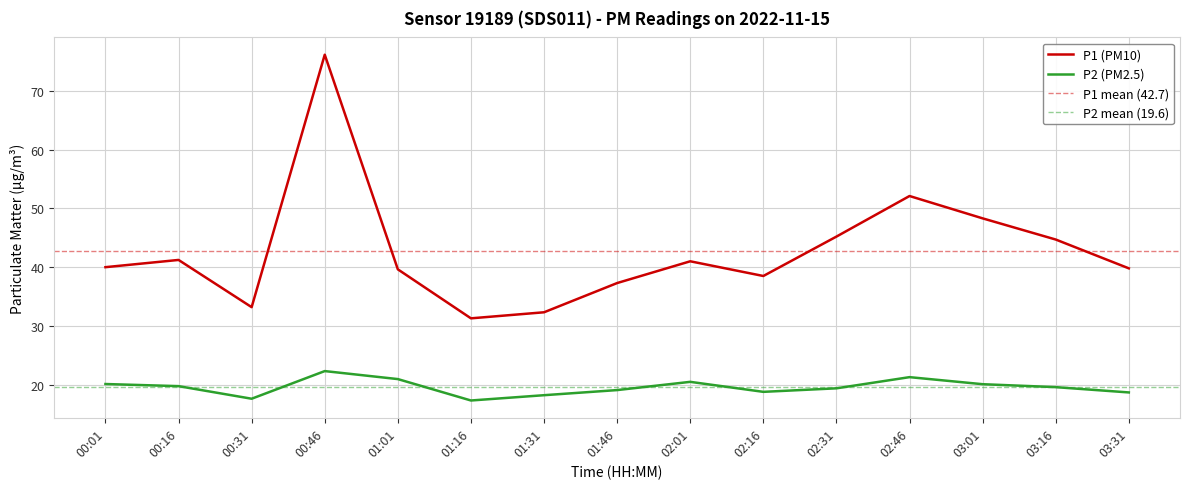

Reading right to left, list all the values displayed in this chart.

P1: 03:31=39.8	03:16=44.7	03:01=48.3	02:46=52.1	02:31=45.2	02:16=38.5	02:01=41.0	01:46=37.3	01:31=32.3	01:16=31.3	01:01=39.6	00:46=76.1	00:31=33.2	00:16=41.2	00:01=40.0
P2: 03:31=18.7	03:16=19.6	03:01=20.1	02:46=21.3	02:31=19.4	02:16=18.8	02:01=20.5	01:46=19.1	01:31=18.2	01:16=17.3	01:01=21.0	00:46=22.3	00:31=17.6	00:16=19.8	00:01=20.1